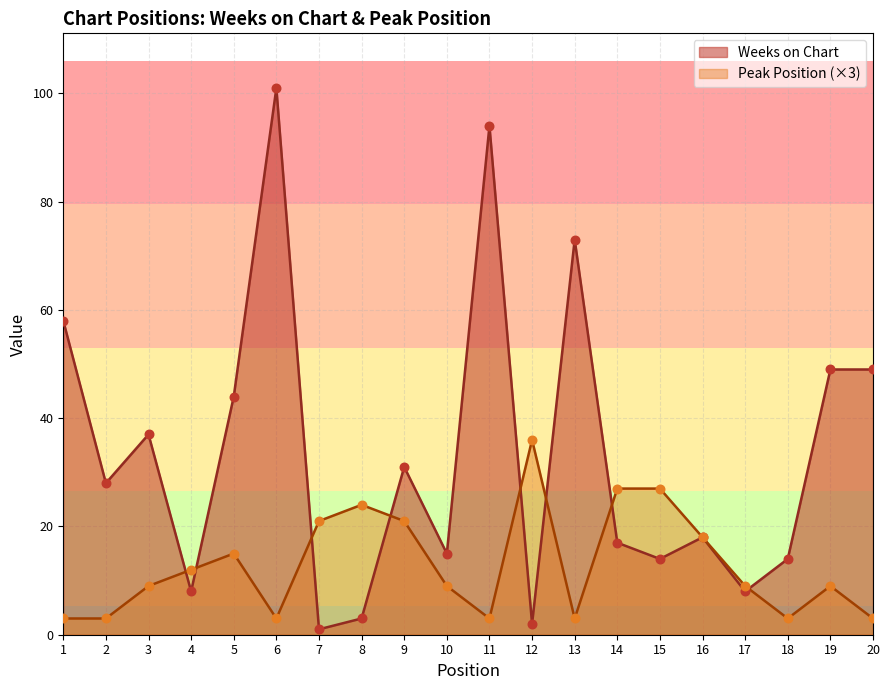

At which category is the sum across all series the highest?

6